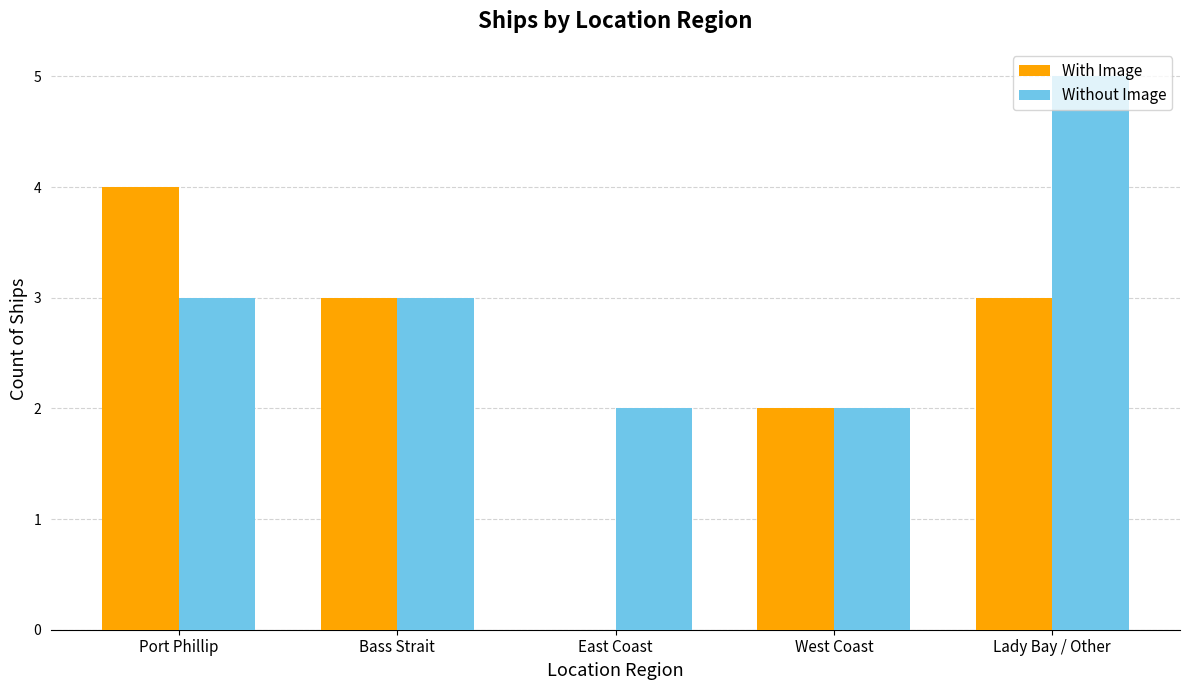

What is the approximate value of With Image at Lady Bay / Other?

3